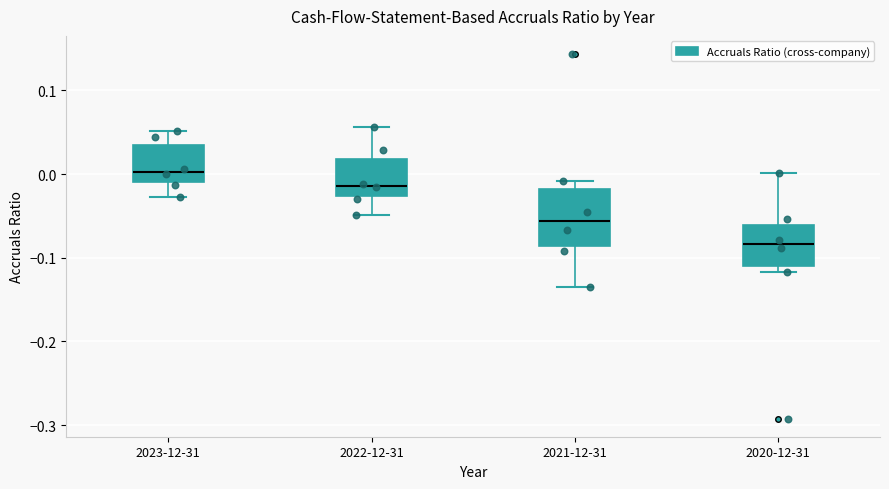

Where does the median line of the box for 2023-12-31 sit on the y-axis? The values are not printed on the chart, so give them approximately, as read against the axis.

0.00